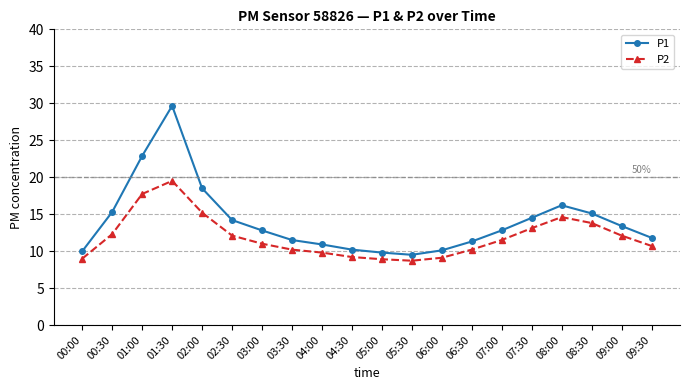

The P1 series shows 15.1 at 08:30. True or false?

True